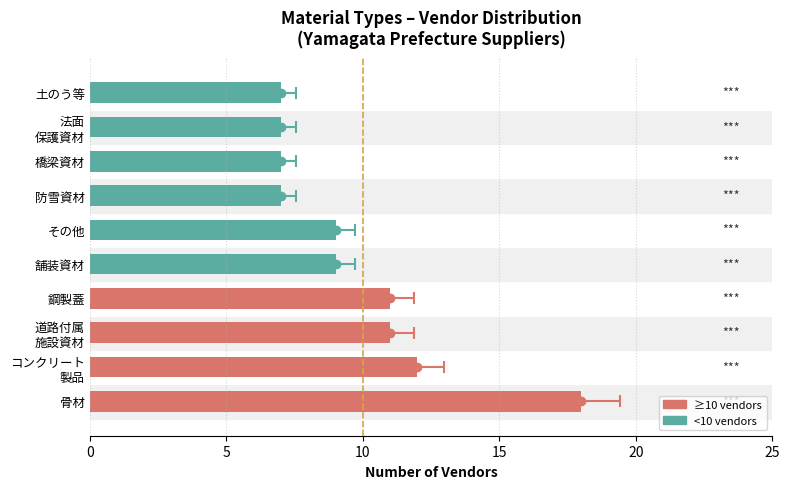

Between 舗装資材 and 橋梁資材, which is larger?

舗装資材